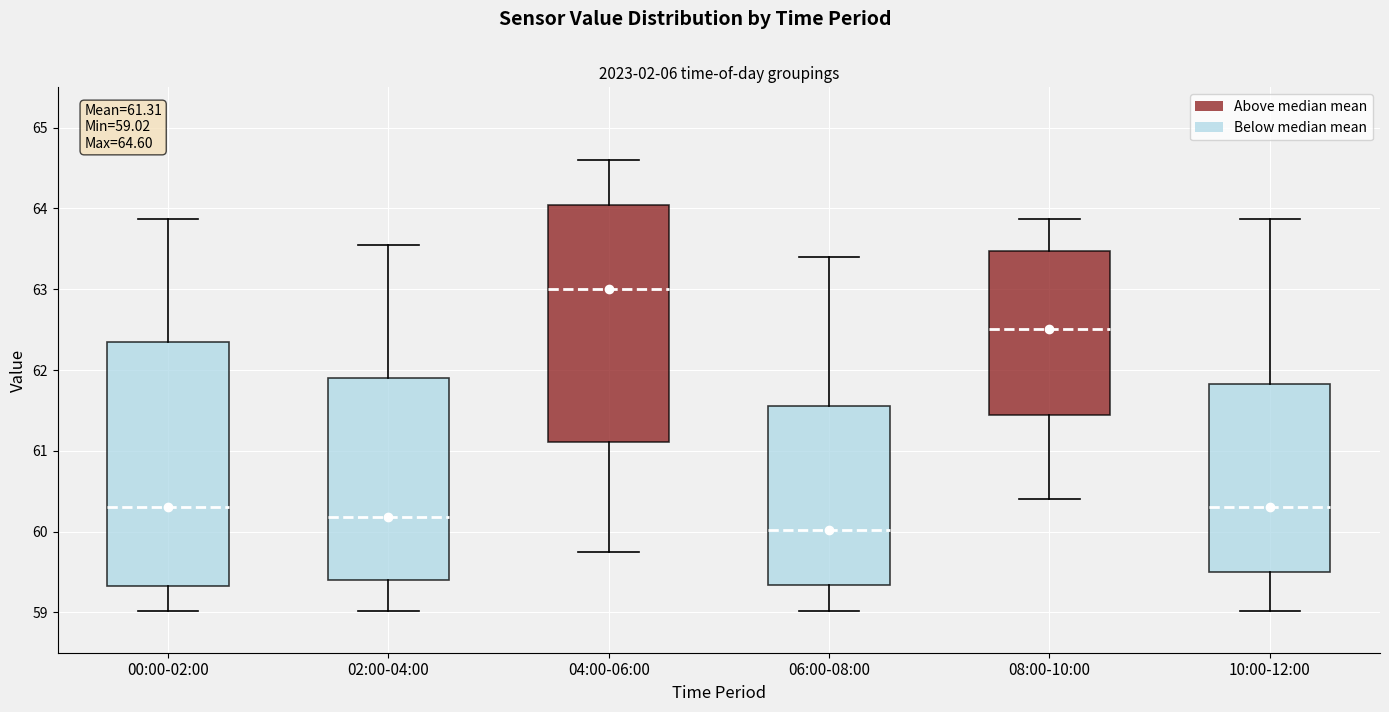

Which box is the tallest, from its lower edge to its upper edge?

00:00-02:00